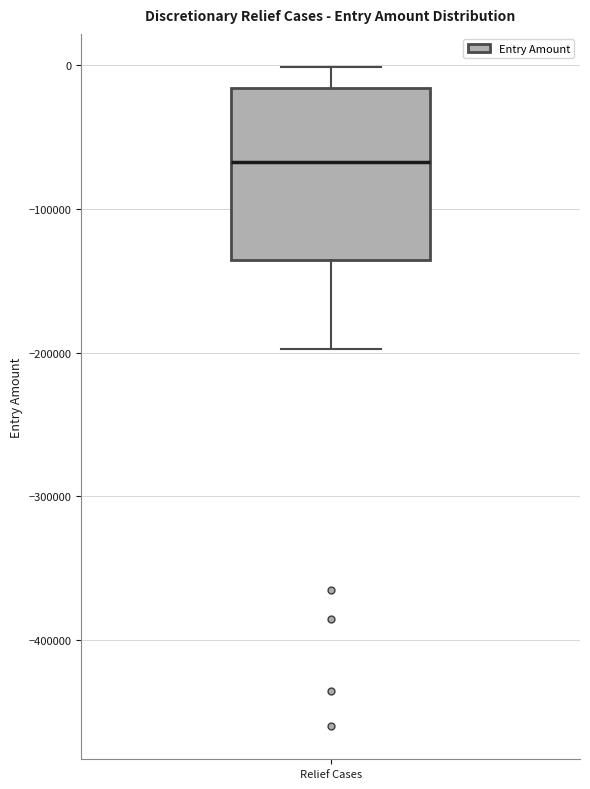

Where does the median line of the box for Relief Cases sit on the y-axis? The values are not printed on the chart, so give them approximately, as read against the axis.

-70000